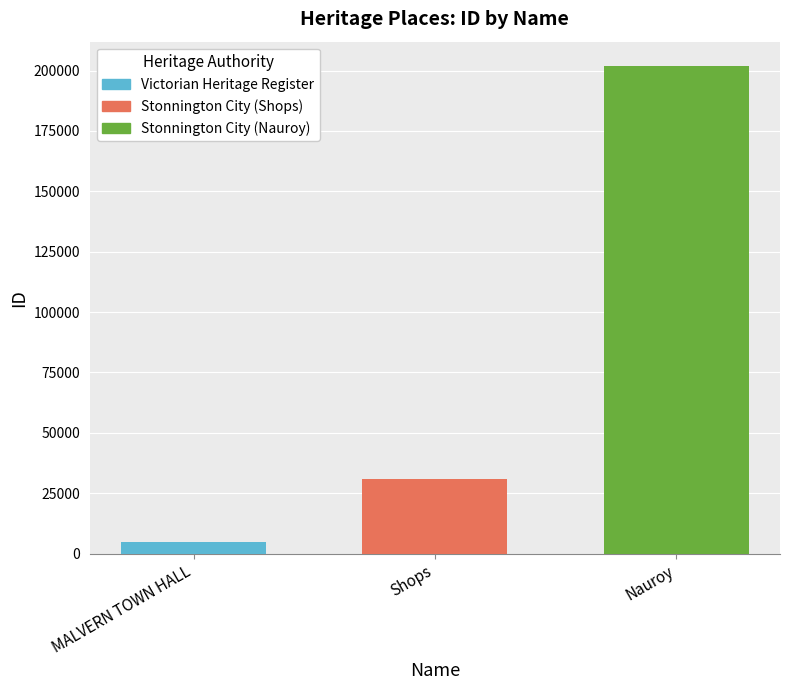

What value does the Stonnington City (Nauroy) series have at Shops?

201875